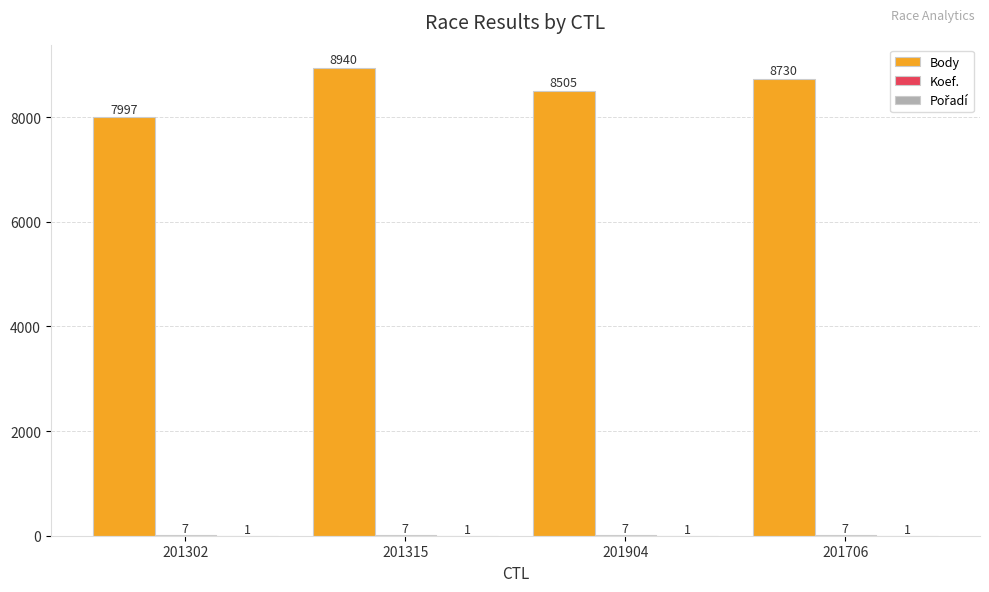

What is the sum of all Body values?

34172